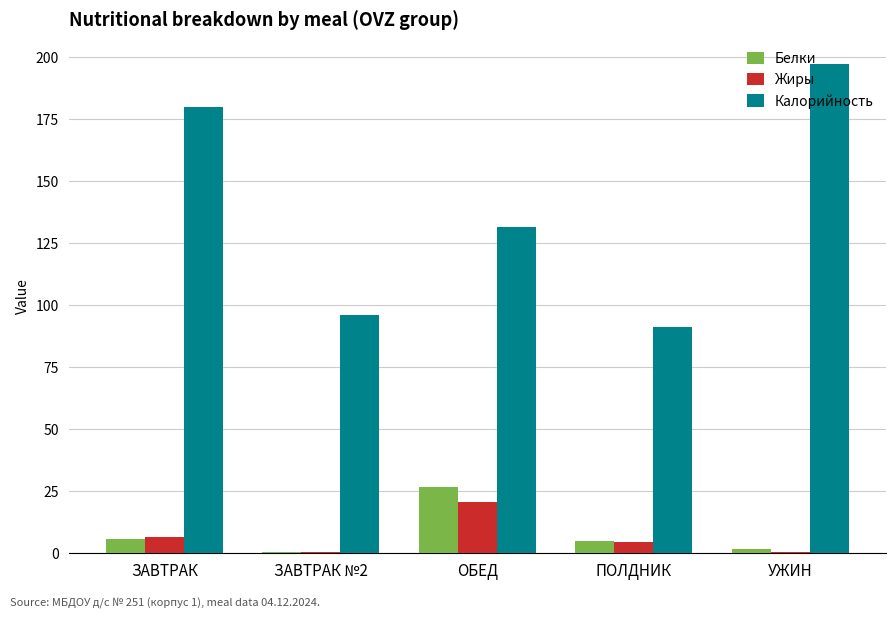

The value of Калорийность at УЖИН is 197.4. True or false?

True